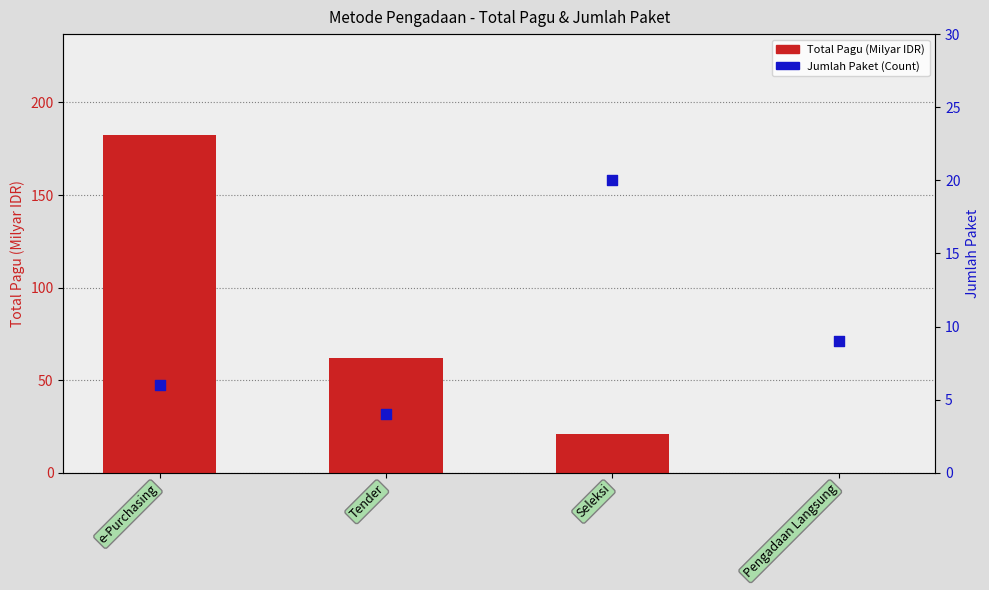

Which series has the largest Y range (max minus min)?

Total Pagu (Milyar IDR)